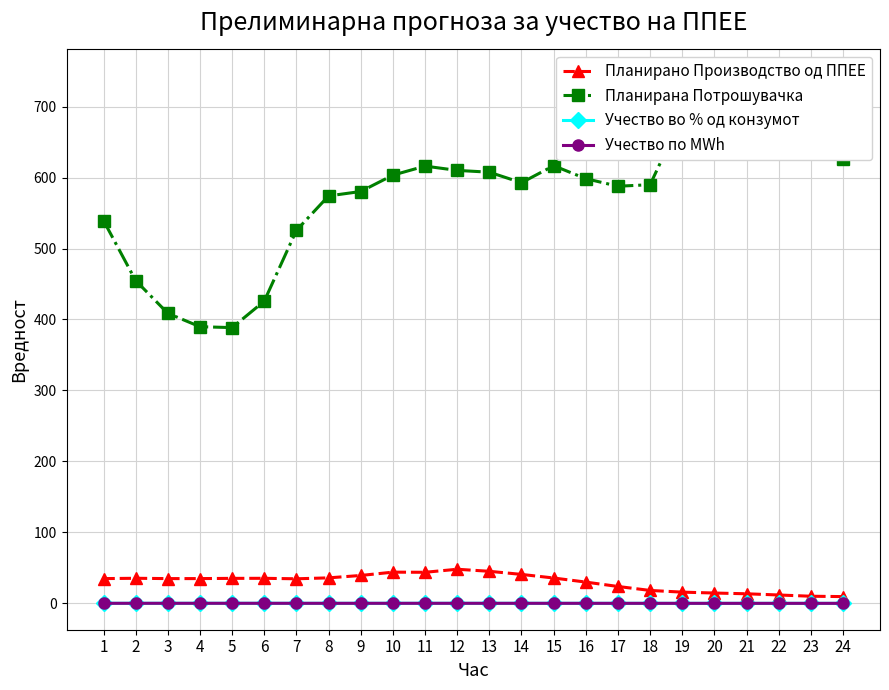

What is the average value of the Учество во % од конзумот series?

0.1